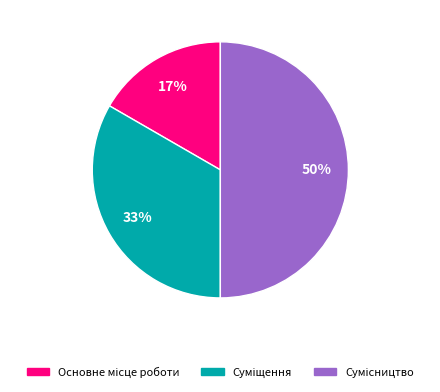

To the nearest percent, what is the average slice percentage?

33%